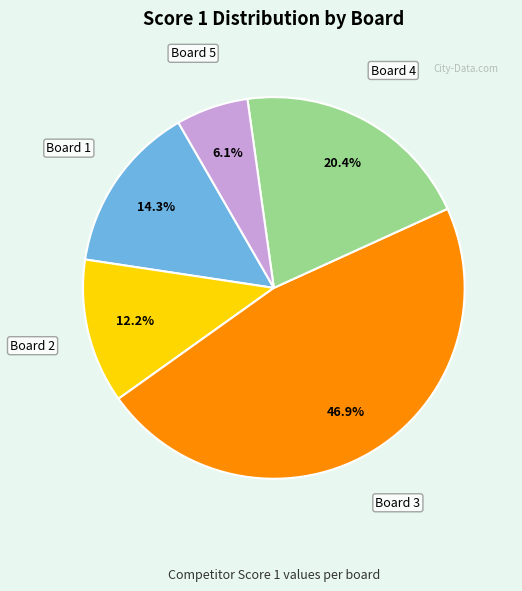

True or false: Board 1 accounts for 14% of the total.

True